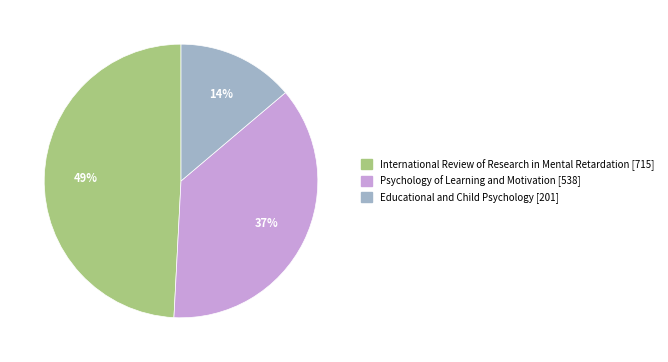

The International Review of Research in Mental Retardation slice represents 49% of the pie. True or false?

True